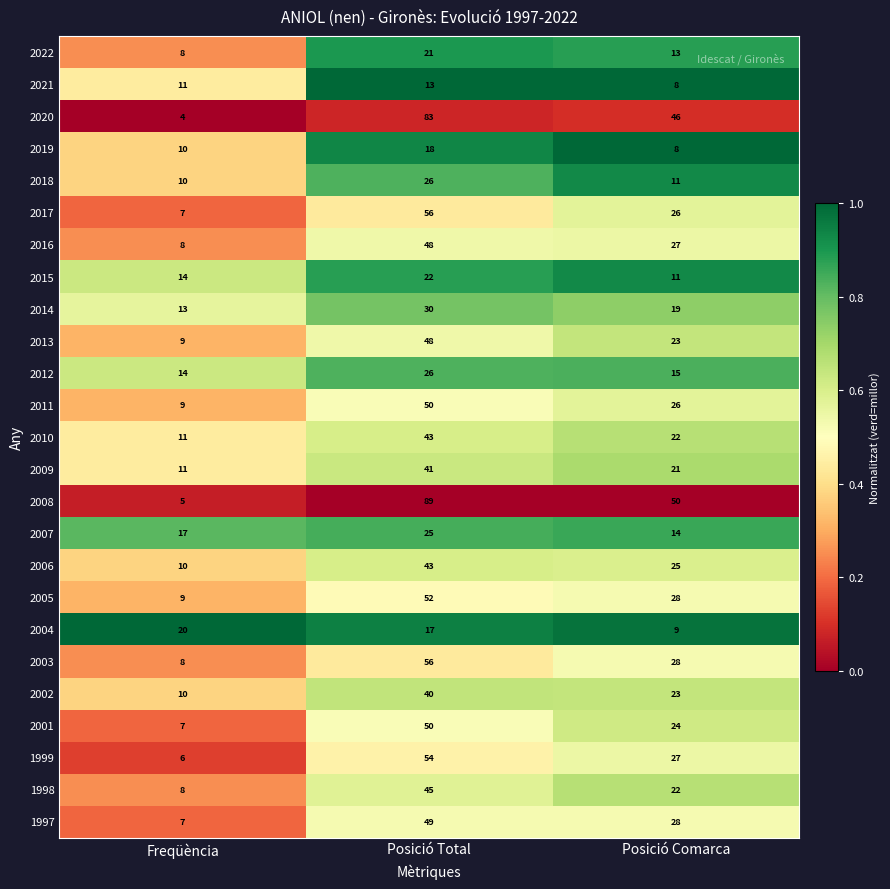

How many distinct data groups are displayed?

25